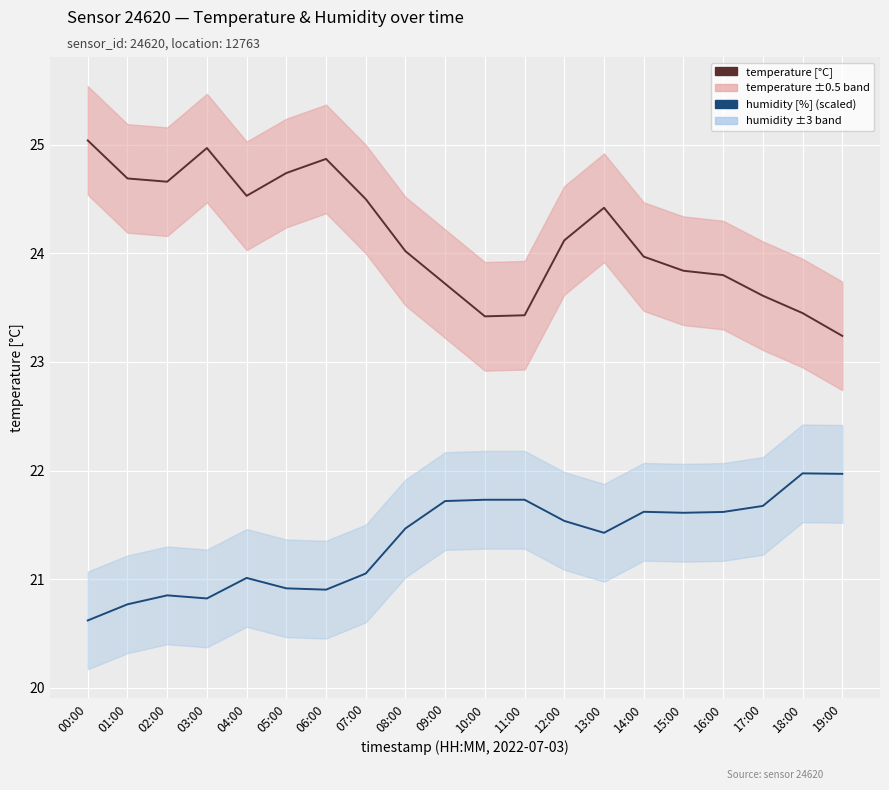

At which label is humidity [%] (scaled) closest to 21?

04:00